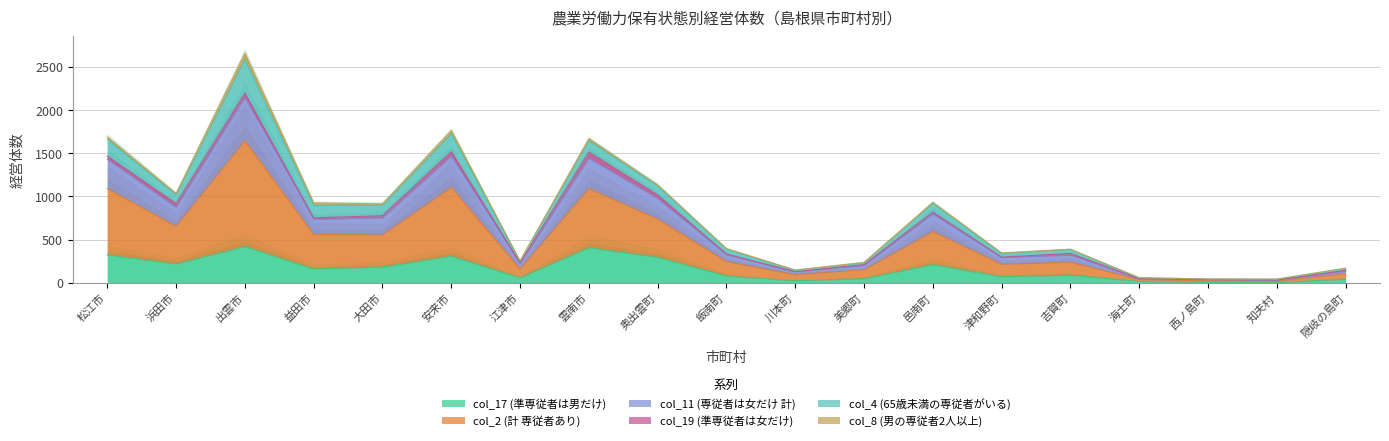

Which has a higher value, 川本町 or 大田市?

大田市